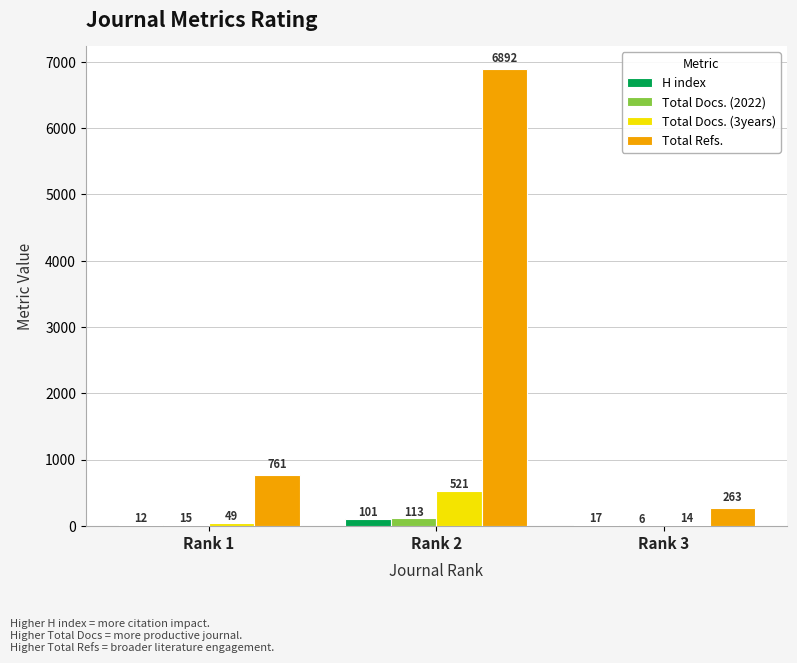

True or false: Total Docs. (2022) has a value of 113 at Rank 2.

True